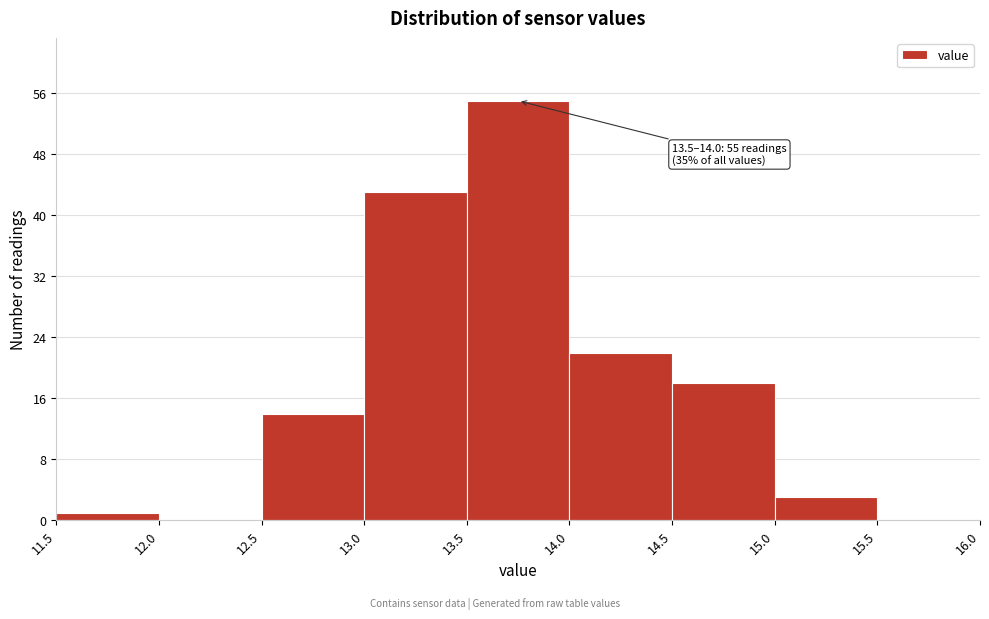

Over which range of the x-axis is the bar tallest?

13.5 to 14.0